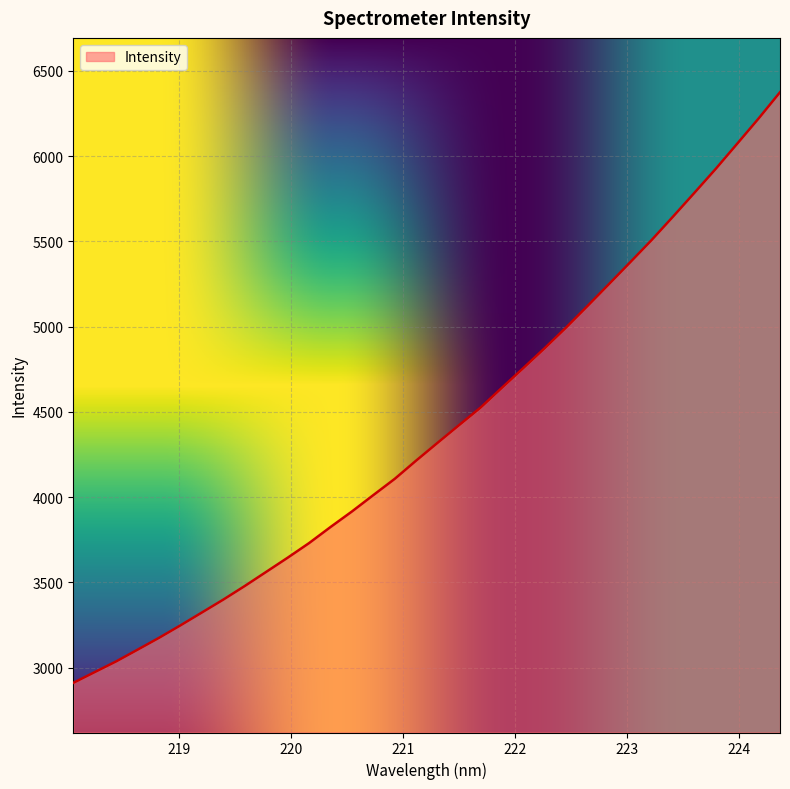

What is the difference between the maximum and minimum values?

3464.4